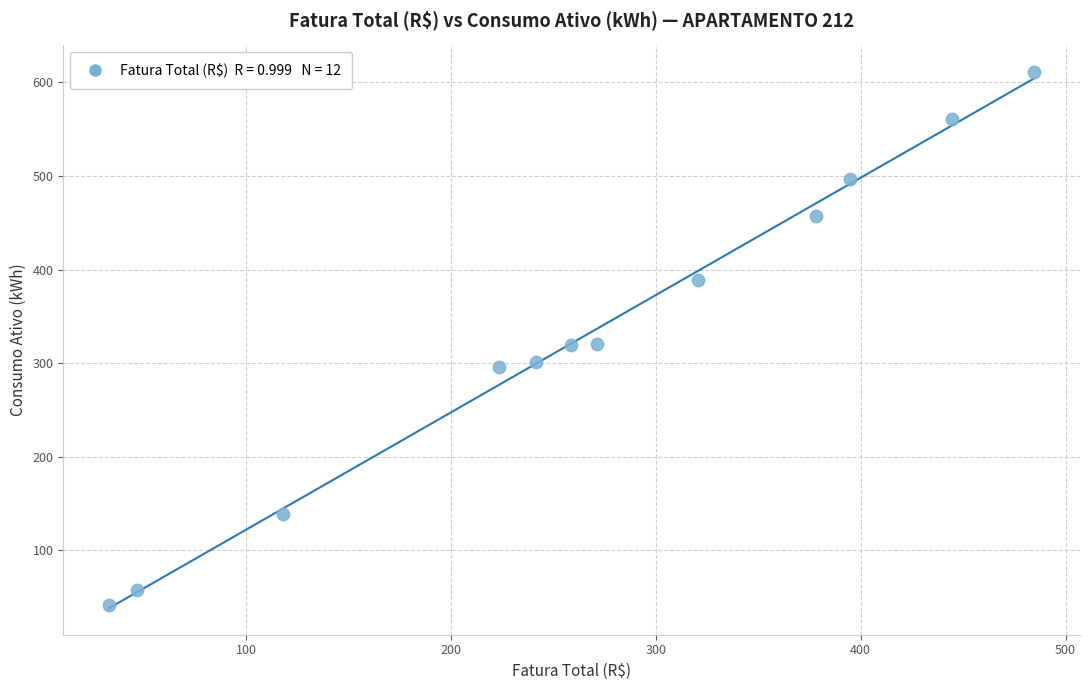

What is the average Y value?

333